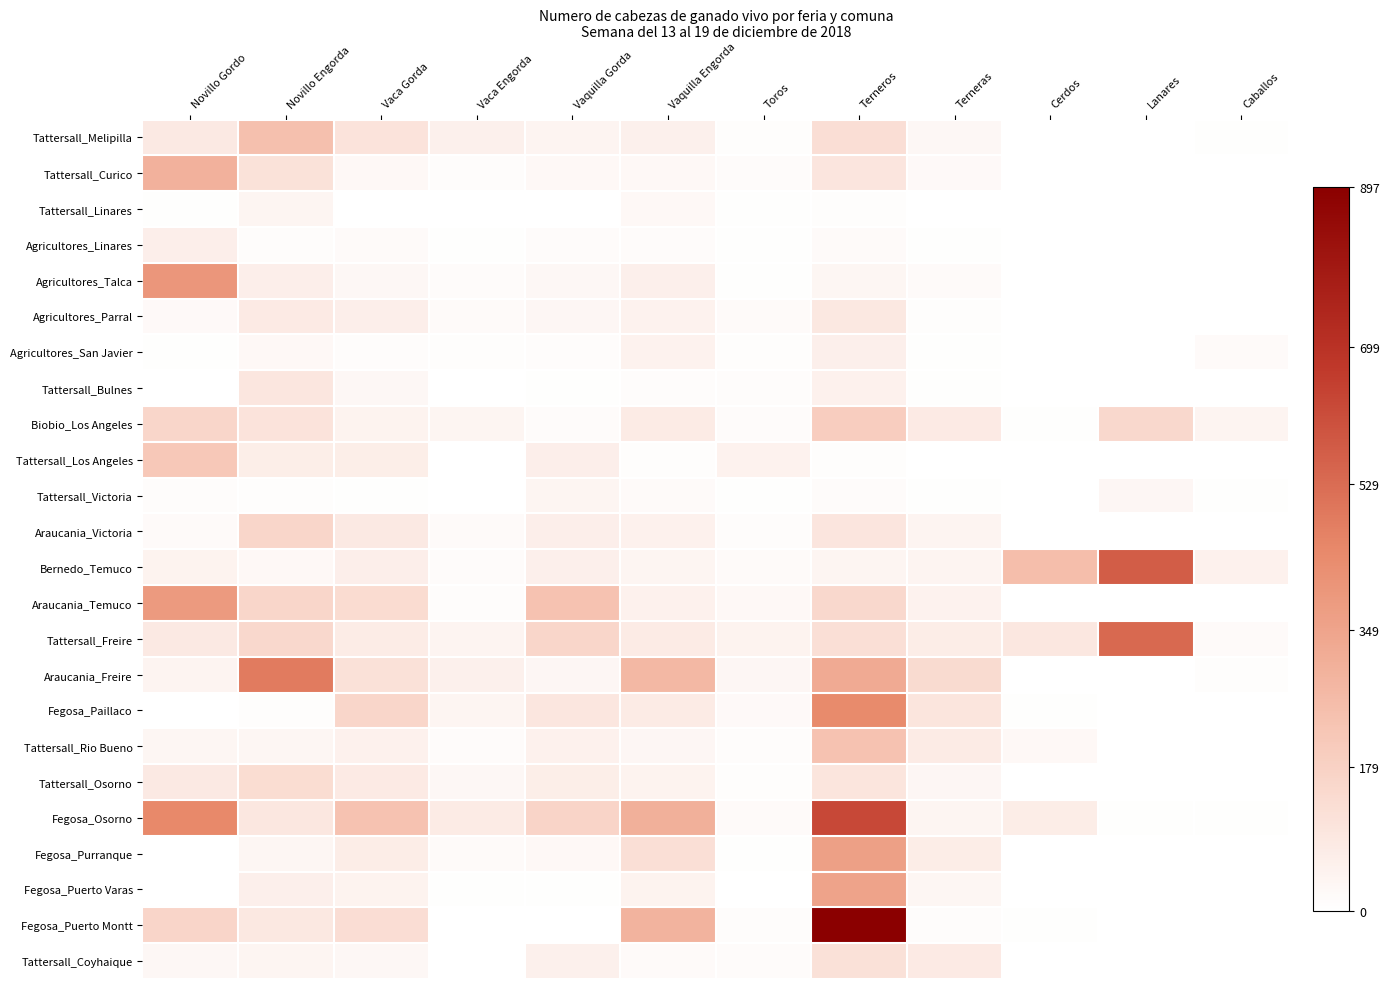

Reading right to left, transcribe all the data shown in this chart.

Tattersall_Melipilla: Caballos=7	Lanares=0	Cerdos=0	Terneras=29	Terneros=127	Toros=10	Vaquilla Engorda=58	Vaquilla Gorda=45	Vaca Engorda=57	Vaca Gorda=111	Novillo Engorda=244	Novillo Gordo=86
Tattersall_Curico: Caballos=0	Lanares=0	Cerdos=0	Terneras=23	Terneros=101	Toros=16	Vaquilla Engorda=26	Vaquilla Gorda=27	Vaca Engorda=13	Vaca Gorda=28	Novillo Engorda=113	Novillo Gordo=300
Tattersall_Linares: Caballos=0	Lanares=0	Cerdos=0	Terneras=1	Terneros=10	Toros=5	Vaquilla Engorda=27	Vaquilla Gorda=2	Vaca Engorda=3	Vaca Gorda=1	Novillo Engorda=41	Novillo Gordo=7
Agricultores_Linares: Caballos=0	Lanares=0	Cerdos=0	Terneras=4	Terneros=20	Toros=5	Vaquilla Engorda=17	Vaquilla Gorda=16	Vaca Engorda=4	Vaca Gorda=19	Novillo Engorda=14	Novillo Gordo=66
Agricultores_Talca: Caballos=0	Lanares=0	Cerdos=0	Terneras=21	Terneros=38	Toros=6	Vaquilla Engorda=62	Vaquilla Gorda=31	Vaca Engorda=17	Vaca Gorda=30	Novillo Engorda=65	Novillo Gordo=396
Agricultores_Parral: Caballos=0	Lanares=0	Cerdos=0	Terneras=8	Terneros=90	Toros=19	Vaquilla Engorda=52	Vaquilla Gorda=32	Vaca Engorda=21	Vaca Gorda=65	Novillo Engorda=84	Novillo Gordo=23
Agricultores_San Javier: Caballos=18	Lanares=0	Cerdos=3	Terneras=6	Terneros=63	Toros=9	Vaquilla Engorda=52	Vaquilla Gorda=13	Vaca Engorda=9	Vaca Gorda=14	Novillo Engorda=28	Novillo Gordo=7
Tattersall_Bulnes: Caballos=0	Lanares=0	Cerdos=0	Terneras=4	Terneros=55	Toros=12	Vaquilla Engorda=14	Vaquilla Gorda=6	Vaca Engorda=2	Vaca Gorda=30	Novillo Engorda=98	Novillo Gordo=0
Biobio_Los Angeles: Caballos=45	Lanares=152	Cerdos=5	Terneras=83	Terneros=193	Toros=16	Vaquilla Engorda=80	Vaquilla Gorda=16	Vaca Engorda=39	Vaca Gorda=48	Novillo Engorda=110	Novillo Gordo=158
Tattersall_Los Angeles: Caballos=0	Lanares=0	Cerdos=0	Terneras=1	Terneros=9	Toros=52	Vaquilla Engorda=10	Vaquilla Gorda=66	Vaca Engorda=2	Vaca Gorda=68	Novillo Engorda=69	Novillo Gordo=217
Tattersall_Victoria: Caballos=6	Lanares=35	Cerdos=0	Terneras=7	Terneros=16	Toros=5	Vaquilla Engorda=21	Vaquilla Gorda=40	Vaca Engorda=1	Vaca Gorda=5	Novillo Engorda=8	Novillo Gordo=11
Araucania_Victoria: Caballos=3	Lanares=0	Cerdos=0	Terneras=44	Terneros=101	Toros=14	Vaquilla Engorda=54	Vaquilla Gorda=64	Vaca Engorda=18	Vaca Gorda=85	Novillo Engorda=159	Novillo Gordo=19
Bernedo_Temuco: Caballos=53	Lanares=570	Cerdos=254	Terneras=44	Terneros=42	Toros=21	Vaquilla Engorda=42	Vaquilla Gorda=61	Vaca Engorda=15	Vaca Gorda=65	Novillo Engorda=25	Novillo Gordo=49
Araucania_Temuco: Caballos=3	Lanares=0	Cerdos=0	Terneras=51	Terneros=154	Toros=26	Vaquilla Engorda=56	Vaquilla Gorda=236	Vaca Engorda=13	Vaca Gorda=137	Novillo Engorda=159	Novillo Gordo=385
Tattersall_Freire: Caballos=18	Lanares=537	Cerdos=94	Terneras=71	Terneros=126	Toros=46	Vaquilla Engorda=78	Vaquilla Gorda=158	Vaca Engorda=43	Vaca Gorda=74	Novillo Engorda=154	Novillo Gordo=87
Araucania_Freire: Caballos=9	Lanares=0	Cerdos=0	Terneras=143	Terneros=325	Toros=35	Vaquilla Engorda=274	Vaquilla Gorda=34	Vaca Engorda=57	Vaca Gorda=116	Novillo Engorda=485	Novillo Gordo=43
Fegosa_Paillaco: Caballos=0	Lanares=0	Cerdos=5	Terneras=103	Terneros=439	Toros=23	Vaquilla Engorda=80	Vaquilla Gorda=98	Vaca Engorda=42	Vaca Gorda=159	Novillo Engorda=9	Novillo Gordo=0
Tattersall_Rio Bueno: Caballos=2	Lanares=0	Cerdos=27	Terneras=80	Terneros=235	Toros=12	Vaquilla Engorda=34	Vaquilla Gorda=56	Vaca Engorda=16	Vaca Gorda=54	Novillo Engorda=37	Novillo Gordo=37
Tattersall_Osorno: Caballos=0	Lanares=0	Cerdos=0	Terneras=35	Terneros=104	Toros=8	Vaquilla Engorda=46	Vaquilla Gorda=67	Vaca Engorda=29	Vaca Gorda=81	Novillo Engorda=134	Novillo Gordo=87
Fegosa_Osorno: Caballos=7	Lanares=7	Cerdos=71	Terneras=39	Terneros=630	Toros=19	Vaquilla Engorda=302	Vaquilla Gorda=167	Vaca Engorda=78	Vaca Gorda=236	Novillo Engorda=92	Novillo Gordo=446
Fegosa_Purranque: Caballos=0	Lanares=0	Cerdos=1	Terneras=72	Terneros=363	Toros=6	Vaquilla Engorda=123	Vaquilla Gorda=27	Vaca Engorda=19	Vaca Gorda=72	Novillo Engorda=37	Novillo Gordo=2
Fegosa_Puerto Varas: Caballos=0	Lanares=0	Cerdos=0	Terneras=37	Terneros=353	Toros=0	Vaquilla Engorda=47	Vaquilla Gorda=7	Vaca Engorda=7	Vaca Gorda=47	Novillo Engorda=61	Novillo Gordo=0
Fegosa_Puerto Montt: Caballos=2	Lanares=0	Cerdos=7	Terneras=13	Terneros=897	Toros=14	Vaquilla Engorda=294	Vaquilla Gorda=0	Vaca Engorda=2	Vaca Gorda=133	Novillo Engorda=90	Novillo Gordo=164
Tattersall_Coyhaique: Caballos=2	Lanares=0	Cerdos=0	Terneras=82	Terneros=119	Toros=15	Vaquilla Engorda=18	Vaquilla Gorda=57	Vaca Engorda=1	Vaca Gorda=30	Novillo Engorda=42	Novillo Gordo=31